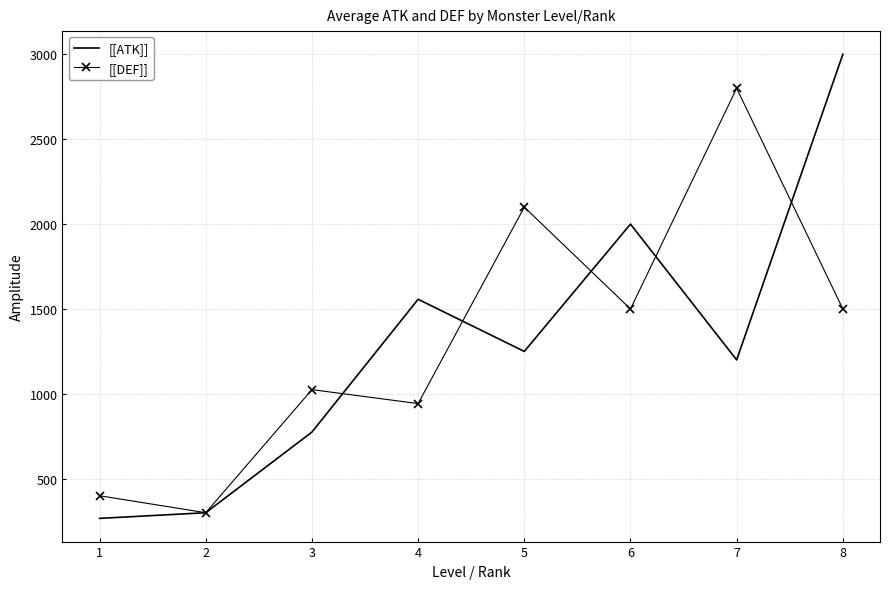

Between 1 and 8, which series saw the biggest shift?

[[ATK]]